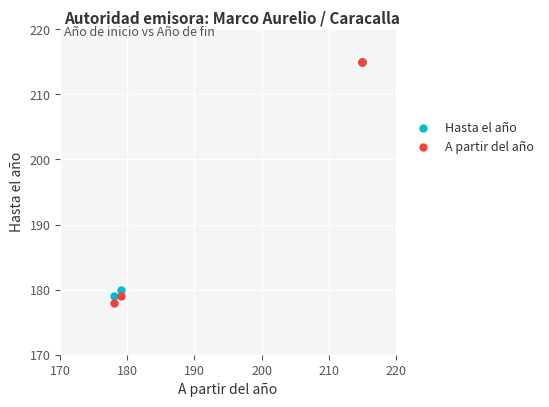

Reading left to right, what are all the values shown in this chart?

Hasta el año: 180	179	215	215
A partir del año: 179	178	215	215